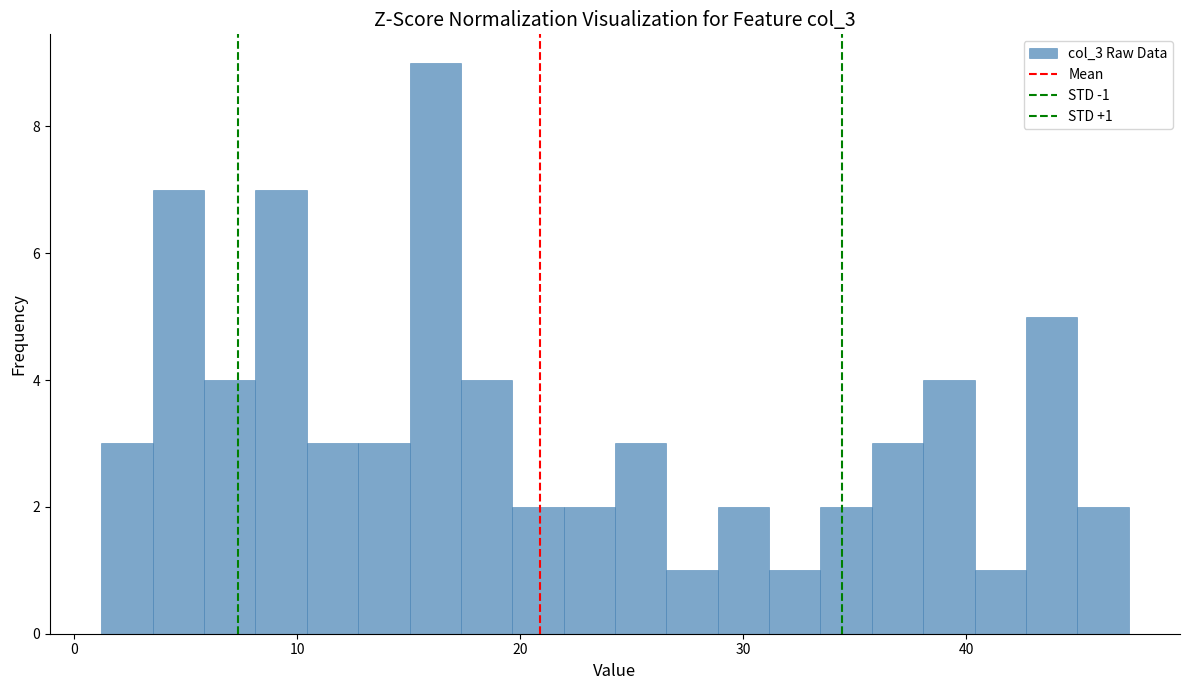

Read against the x-axis, roughly where is the centre of the tallest bar?

16